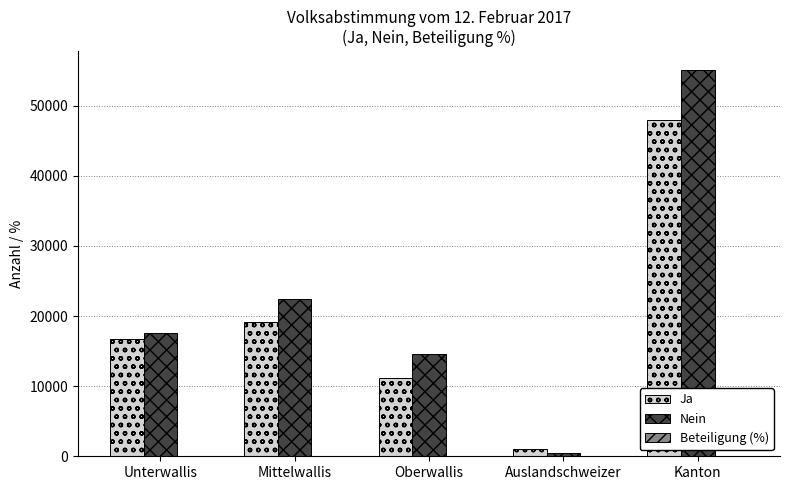

At which category is the sum across all series the highest?

Kanton